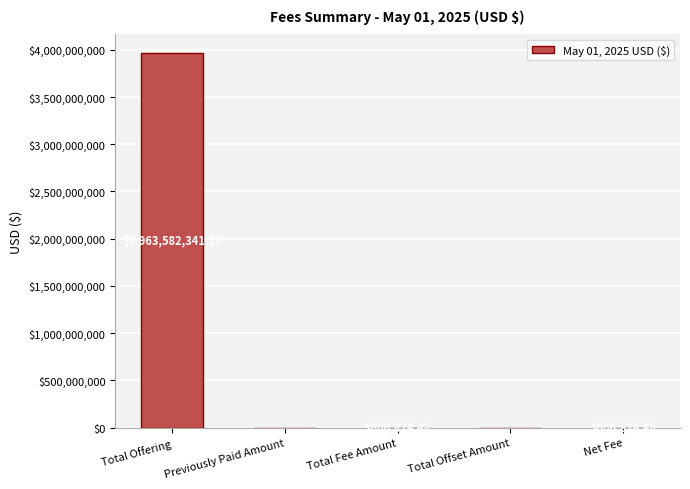

How many data points are above 606824?

3